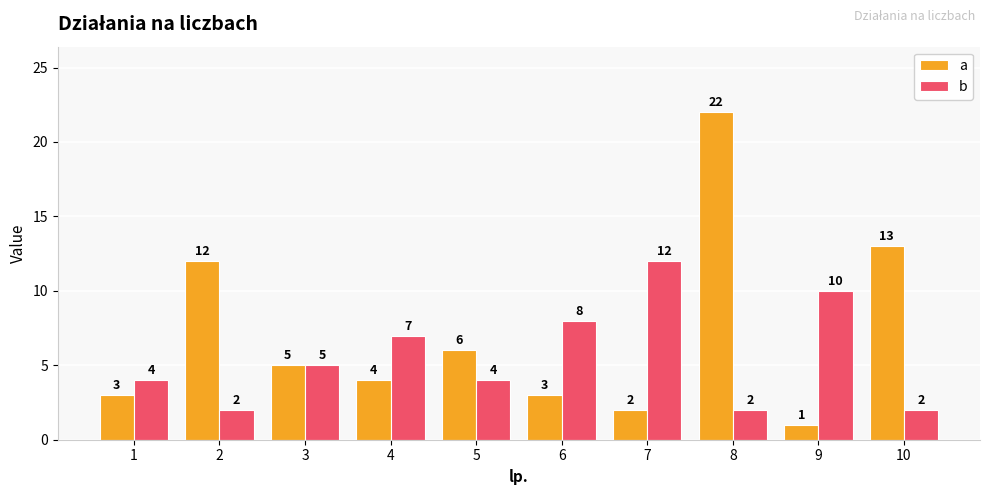

Reading left to right, transcribe all the data shown in this chart.

a: 3	12	5	4	6	3	2	22	1	13
b: 4	2	5	7	4	8	12	2	10	2